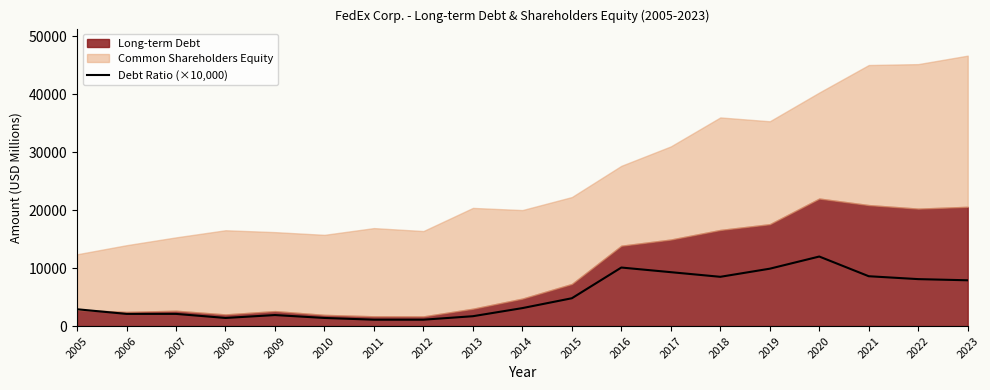

True or false: the data shows 1400.0 at 2008.

True